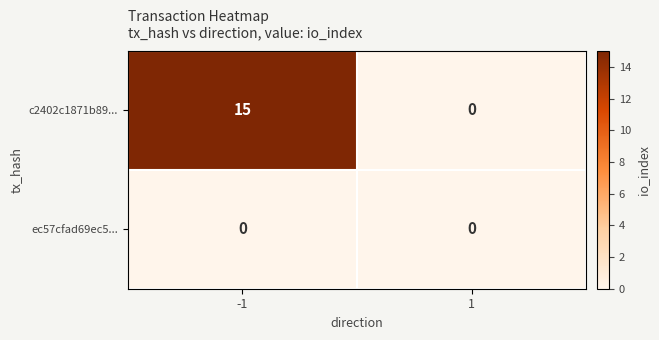

Reading left to right, what are all the values shown in this chart?

c2402c1871b89...: -1=15	1=0
ec57cfad69ec5...: -1=0	1=0